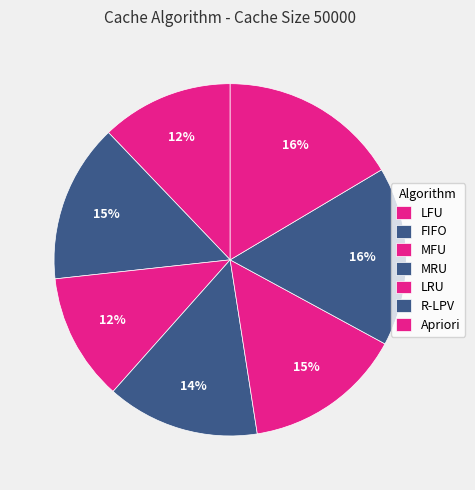

What is the total percentage of Apriori and MFU?

28.2%